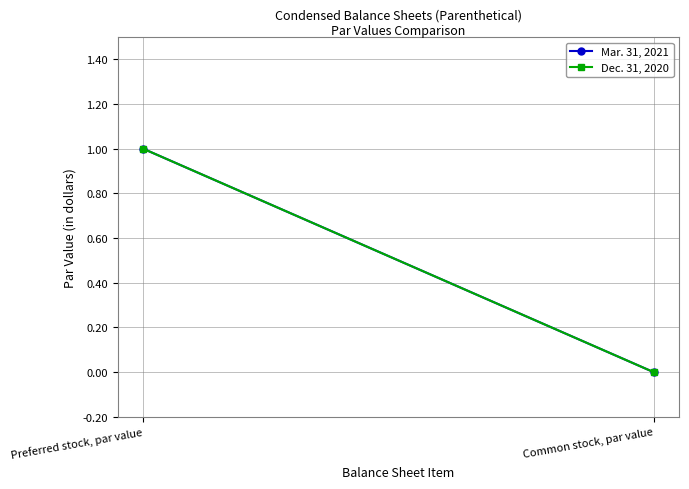

At how many categories does at least one series exceed 0?

1